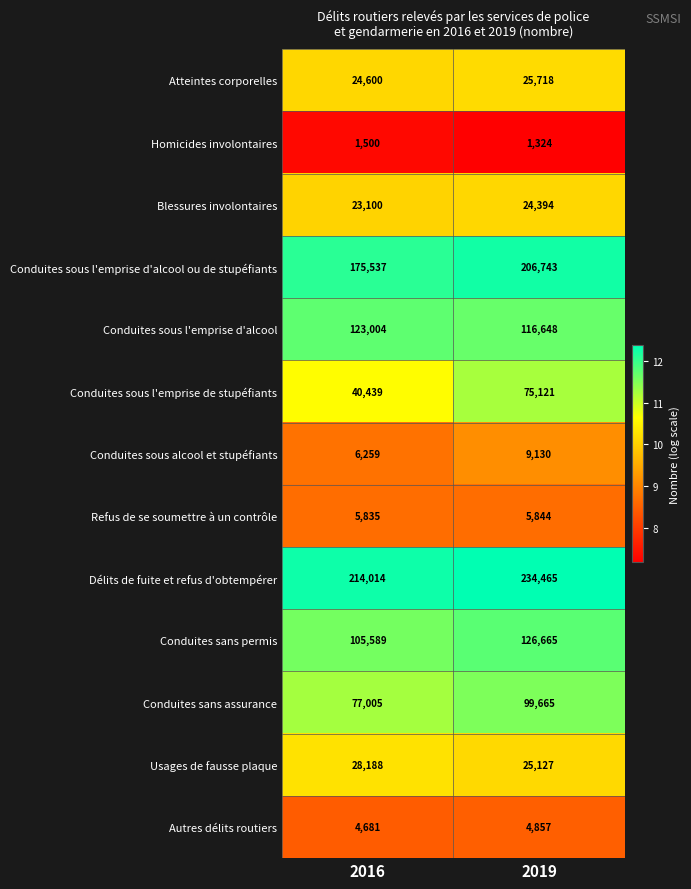

What value does the Conduites sous l'emprise de stupéfiants series have at 2019, to the nearest 10?

75120